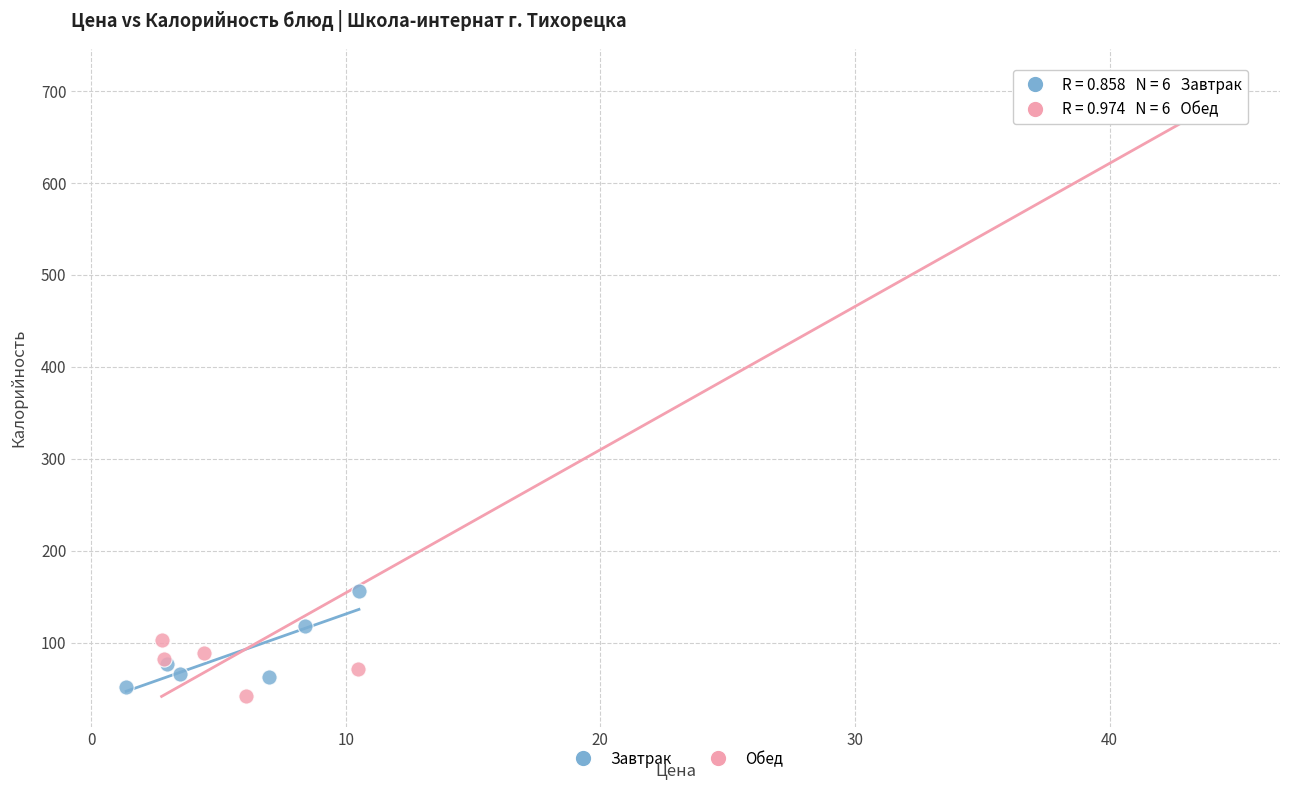

Which series contains the highest Y value?

Обед